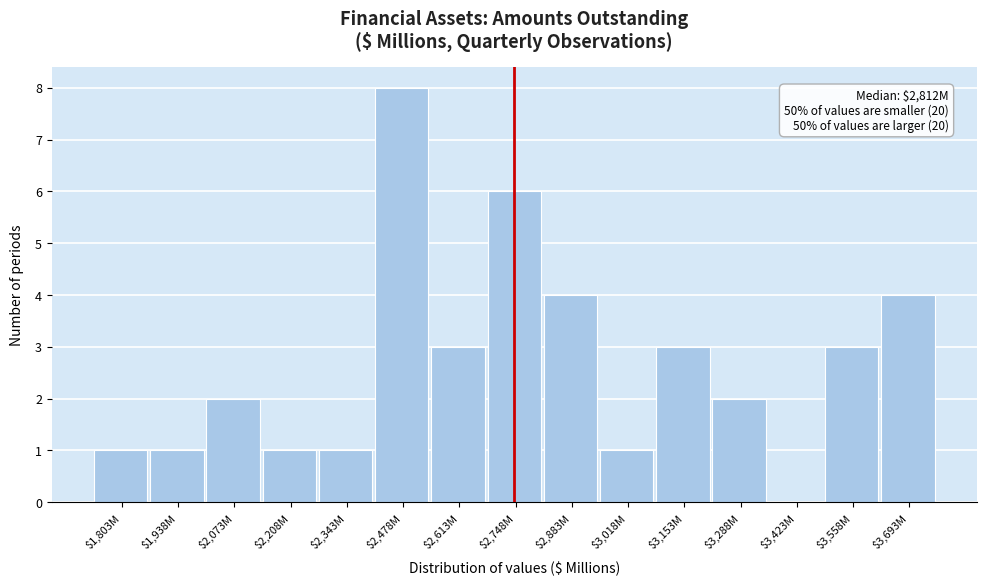

Which category has the highest value across all series?

$2,478M